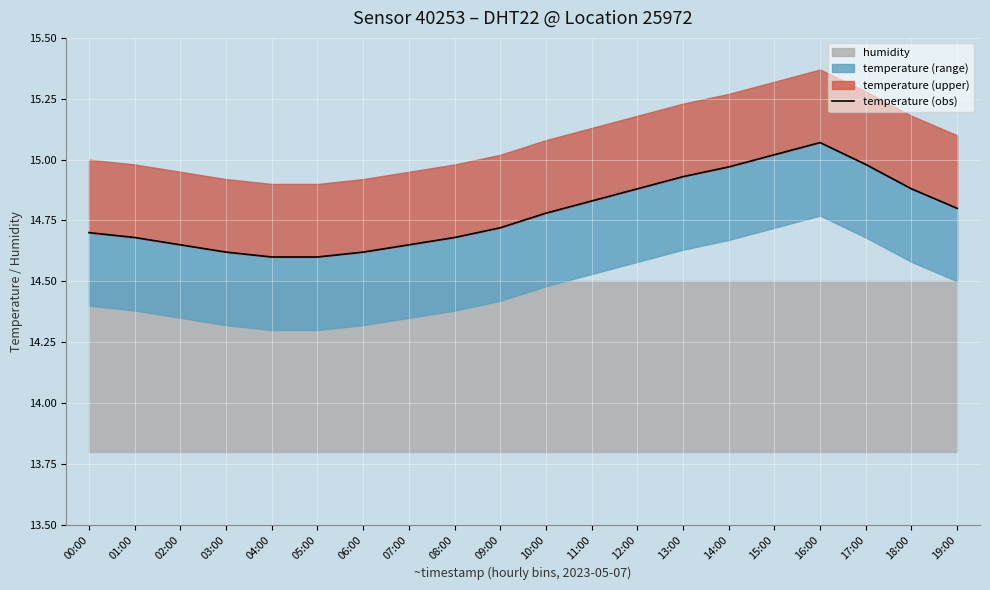

What is the average value?

14.8